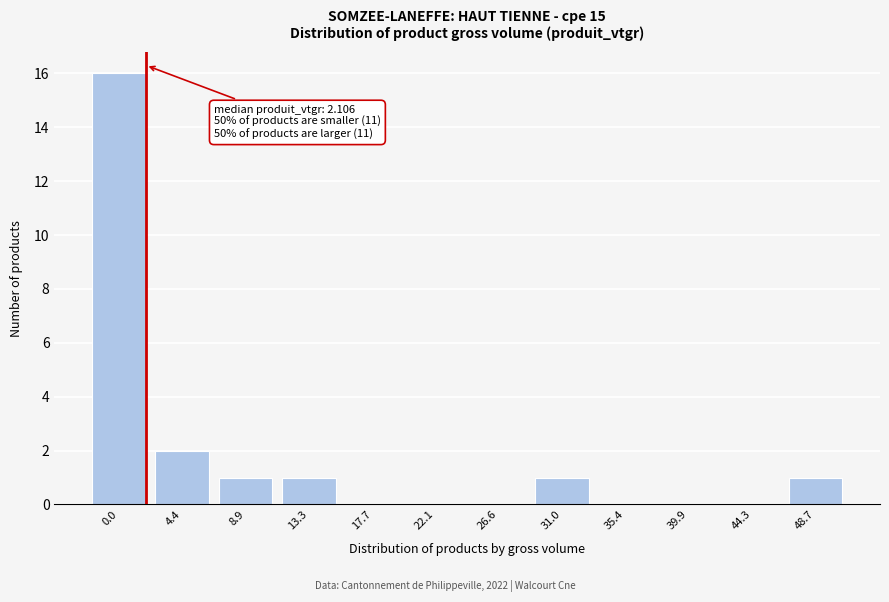

Reading right to left, what are all the values shown in this chart?

48.7=1	44.3=0	39.9=0	35.4=0	31.0=1	26.6=0	22.1=0	17.7=0	13.3=1	8.9=1	4.4=2	0.0=16